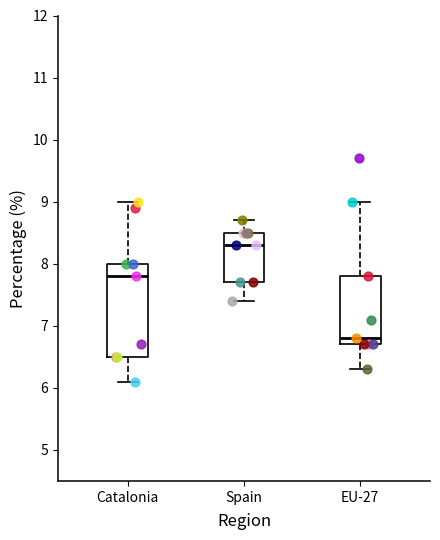

Reading left to right, transcribe this box plot: for each box, give where its median line is, the range the box spans, and where its two whiskers end, as read against the y-axis. The values are not printed on the chart, so give them approximately, as read against the axis.

Catalonia: median 7.8, box 6.5 to 8.0, whiskers 6.1 to 9.0
Spain: median 8.3, box 7.7 to 8.5, whiskers 7.4 to 8.7
EU-27: median 6.8, box 6.7 to 7.8, whiskers 6.3 to 9.0